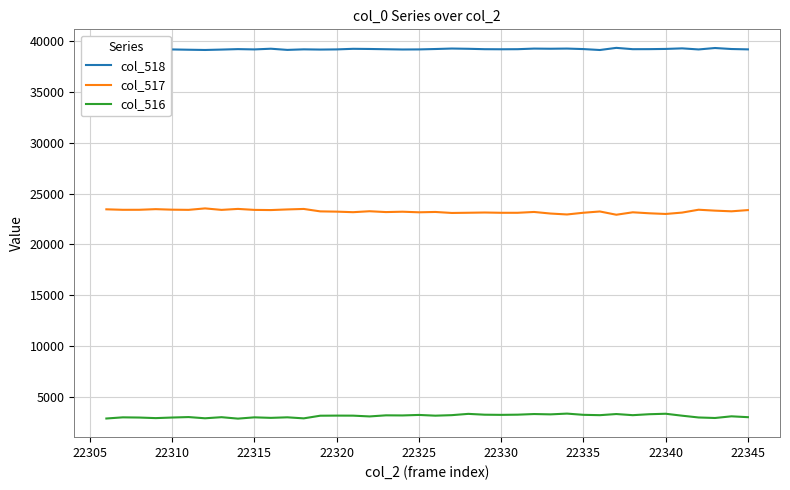

What are all the series names shown in the legend?

col_518, col_517, col_516